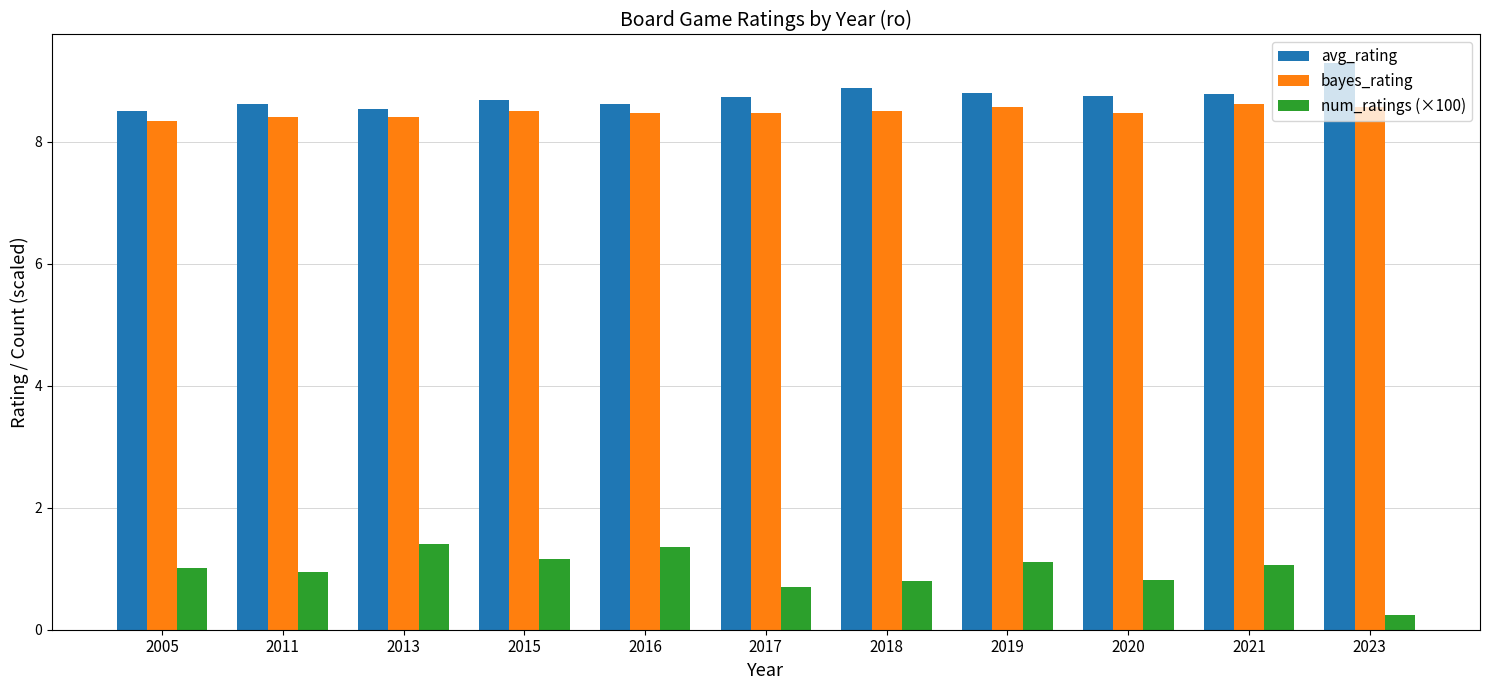

How many data points does each series have?

11